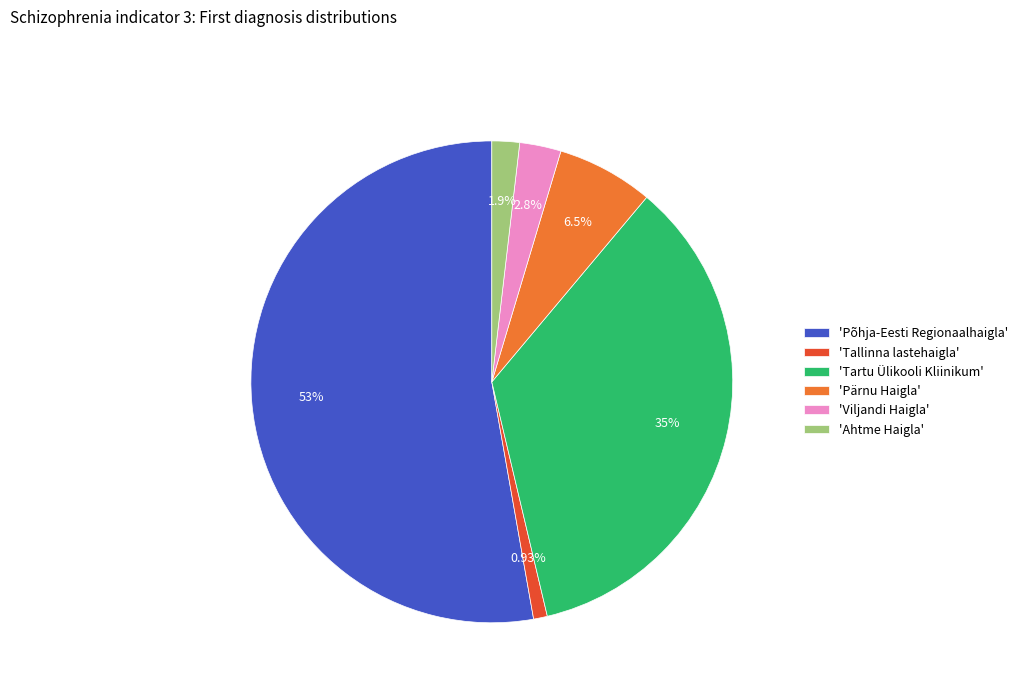

Is the sum of 'Tallinna lastehaigla' and 'Põhja-Eesti Regionaalhaigla' greater than half?

Yes